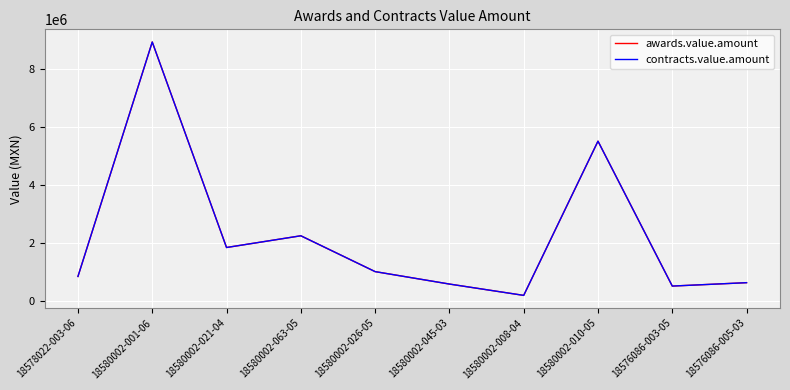

Is this an area chart (filled region under the line)?

No